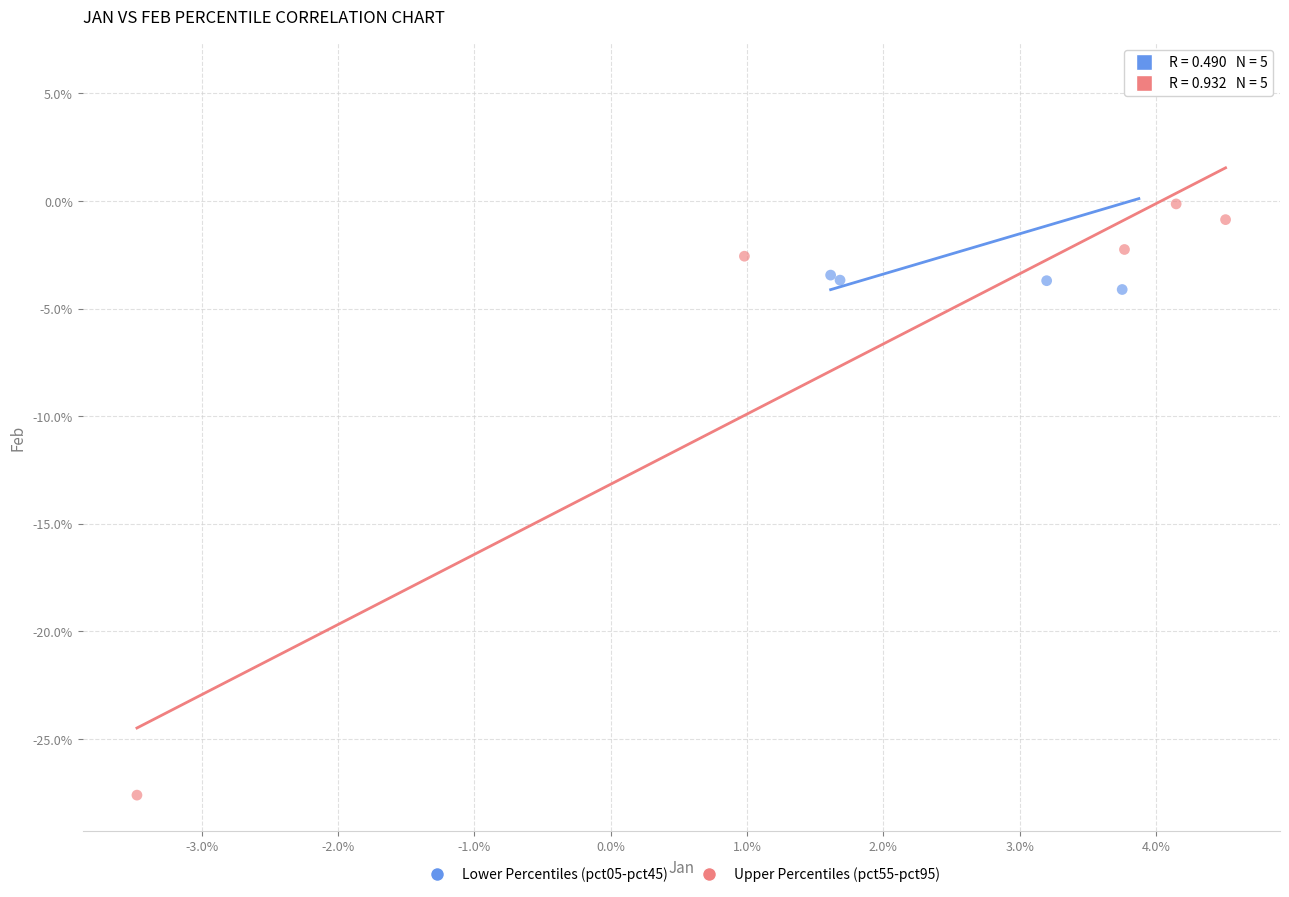

What are all the series names shown in the legend?

Lower Percentiles (pct05-pct45), Upper Percentiles (pct55-pct95)